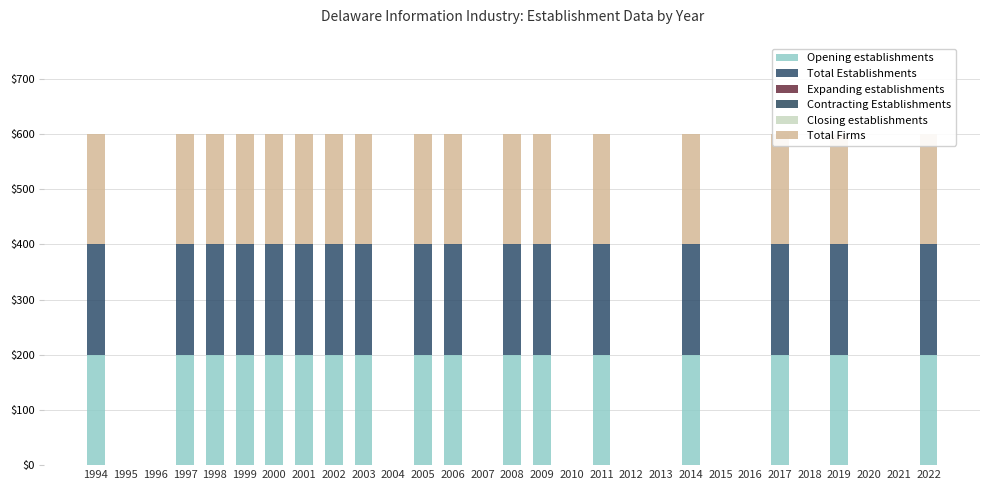

The value of Opening establishments at 2008 is 89. True or false?

False